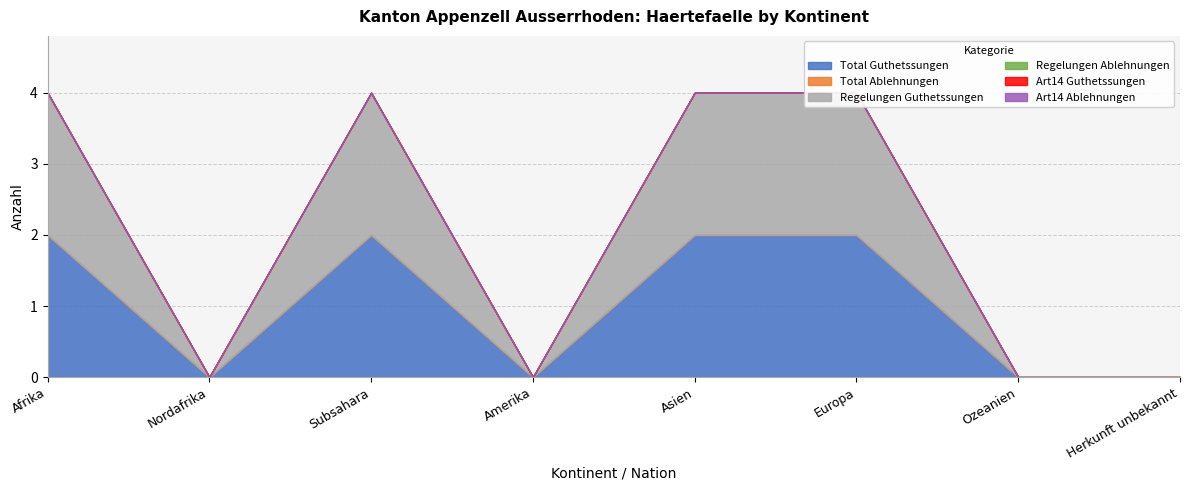

Is it true that Total Guthetssungen equals 3 at Subsahara?

False